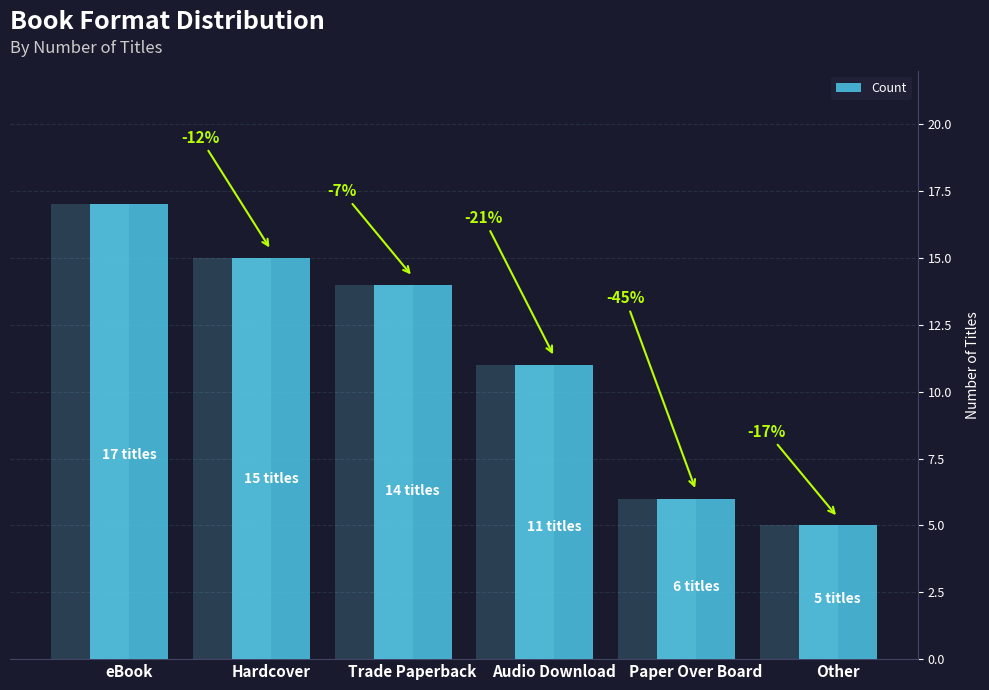

What is the difference between the values at Hardcover and Paper Over Board?

9